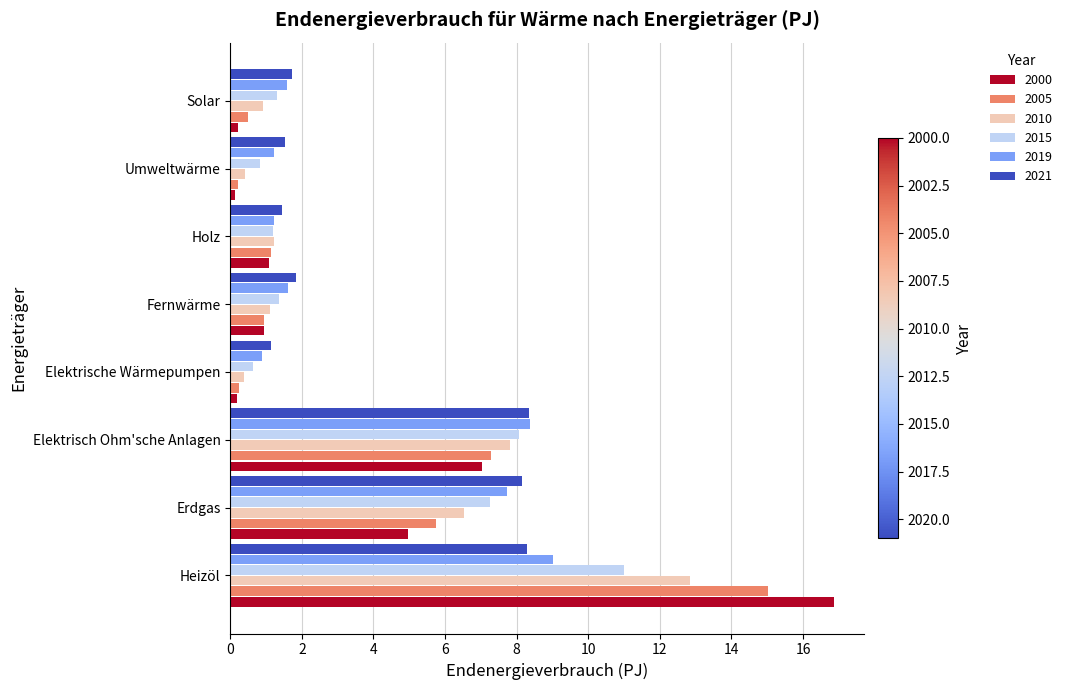

At which category is the sum across all series the highest?

Heizöl